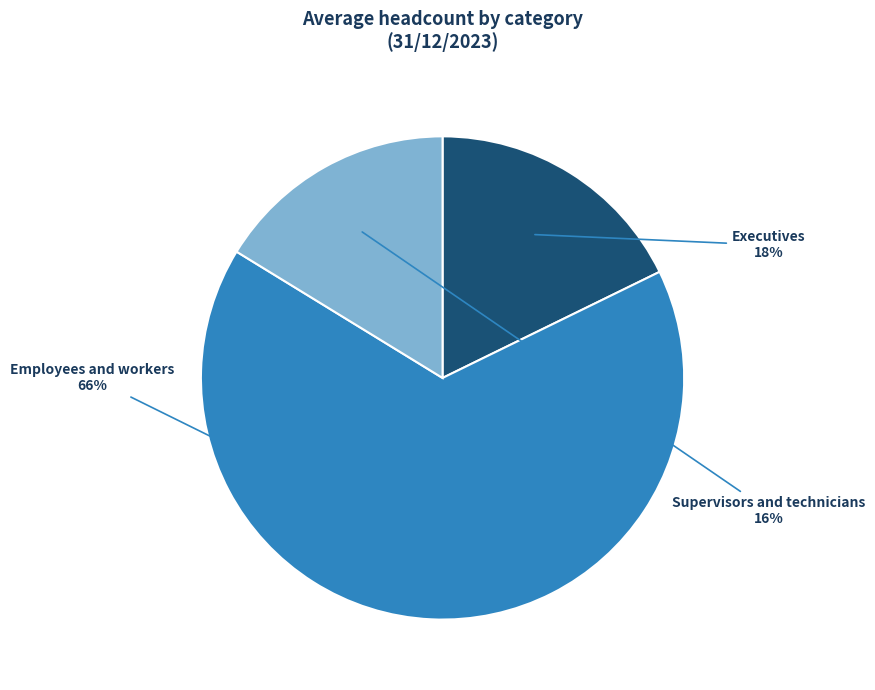

What is the ratio of the value at Employees and workers to the value at Supervisors and technicians?

4.1